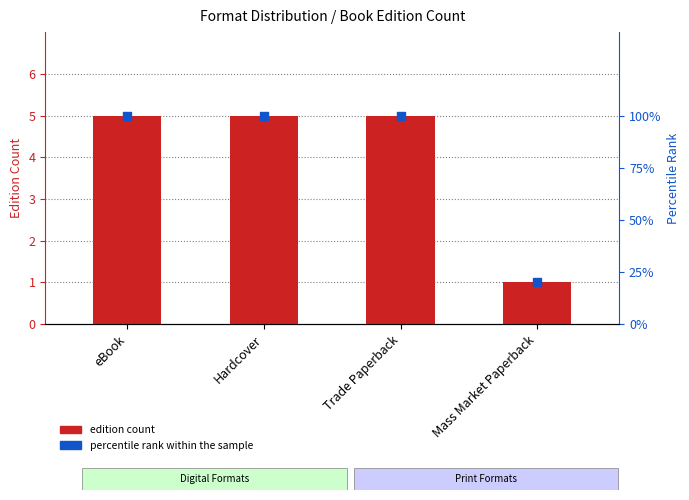

At which category is the sum across all series the highest?

eBook